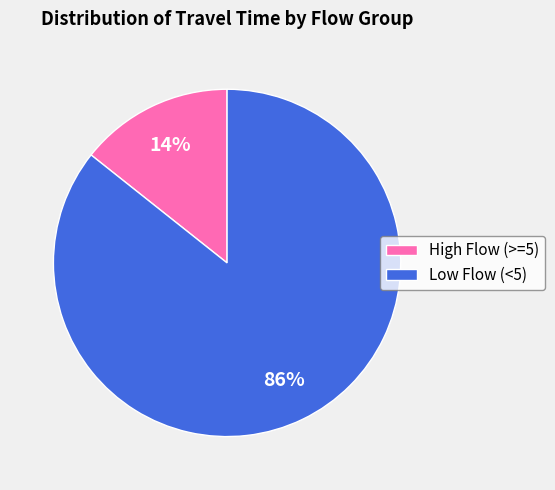

Rank the categories by value from highest to lowest.

Low Flow (<5), High Flow (>=5)